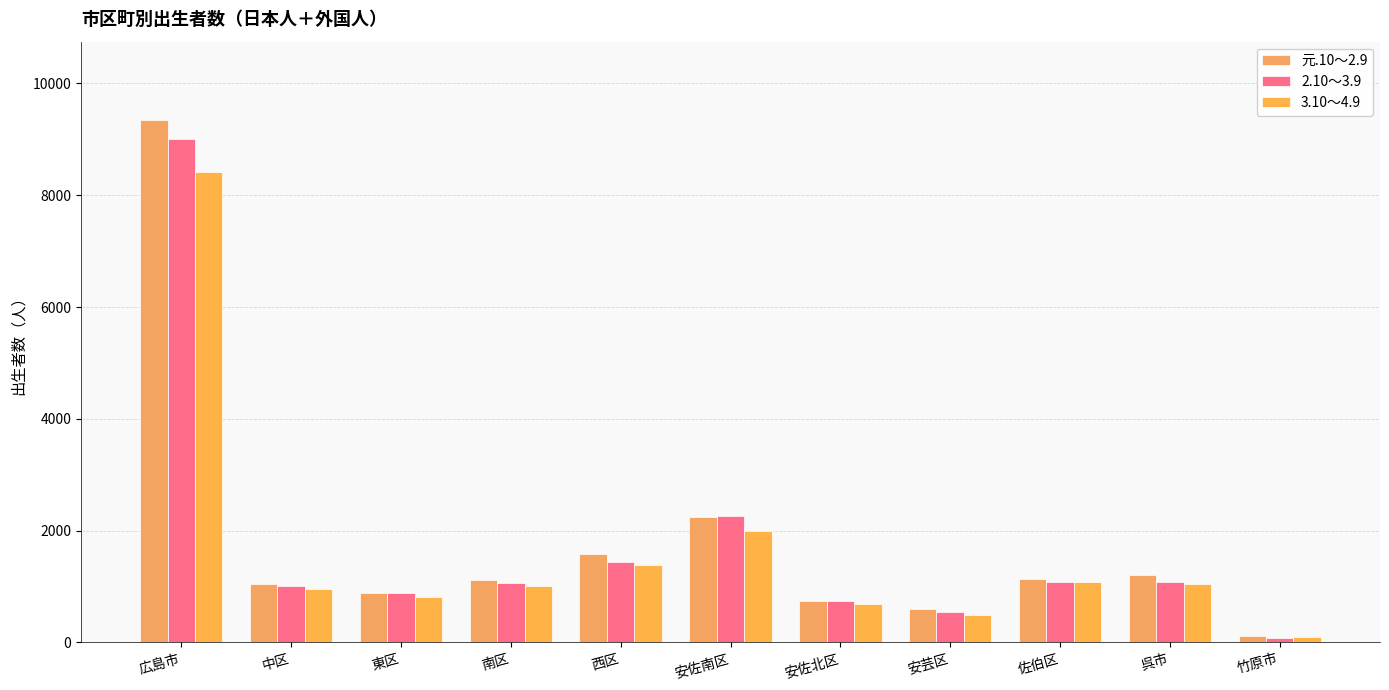

What position from the left is 東区?

3